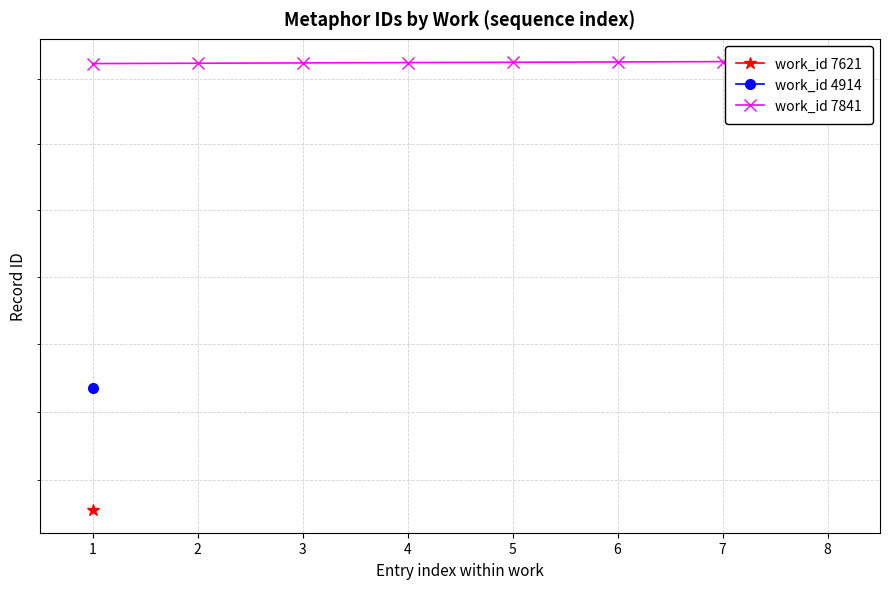

The value at 2 is 39436. True or false?

False